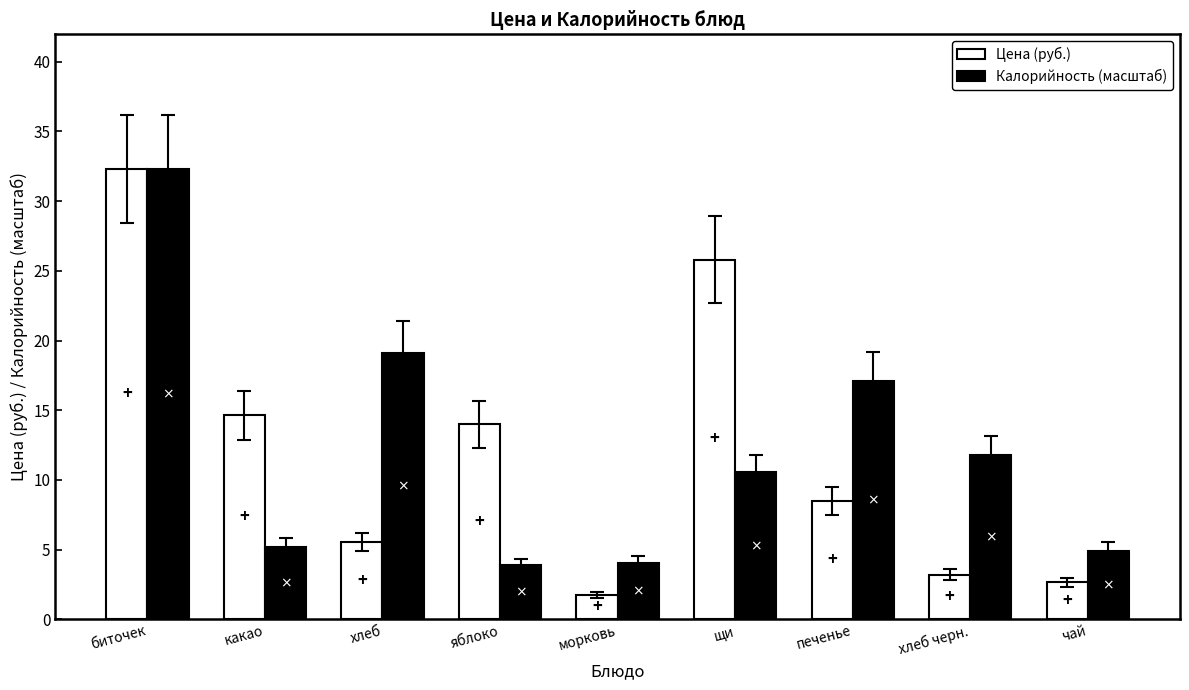

What is the total value across all series at хлеб?

24.7